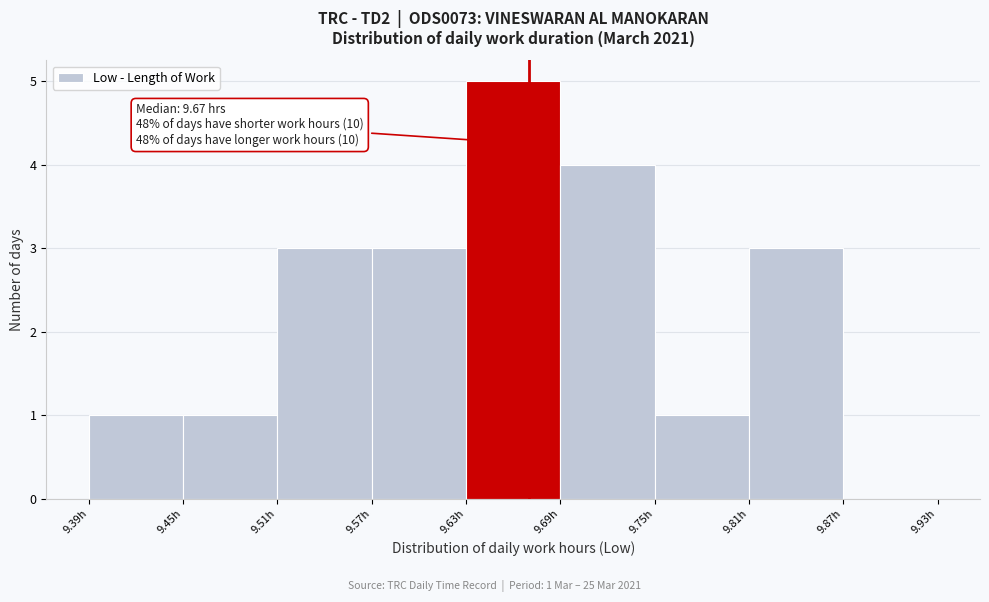

Over which range of the x-axis is the bar tallest?

9.63 to 9.69